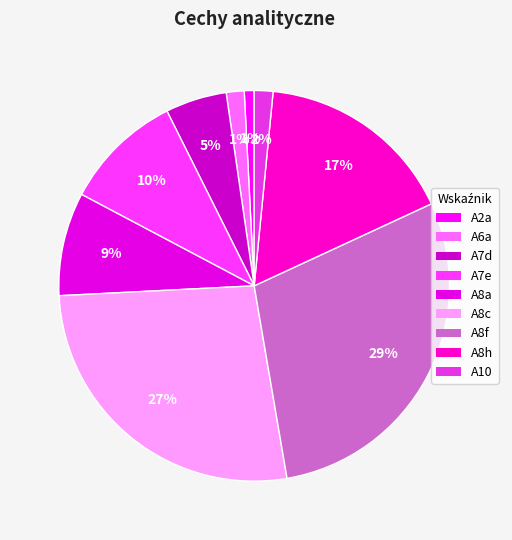

To the nearest percent, what is the average slice percentage?

11%